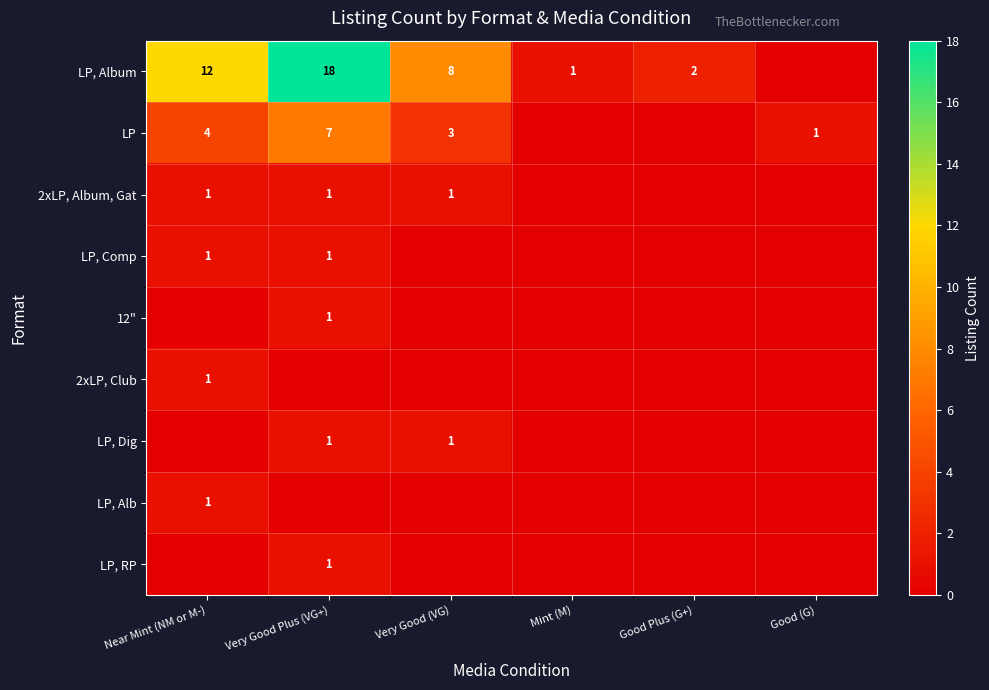

Is the value of LP, Album at Very Good (VG) greater than the value of 12" at Very Good Plus (VG+)?

Yes